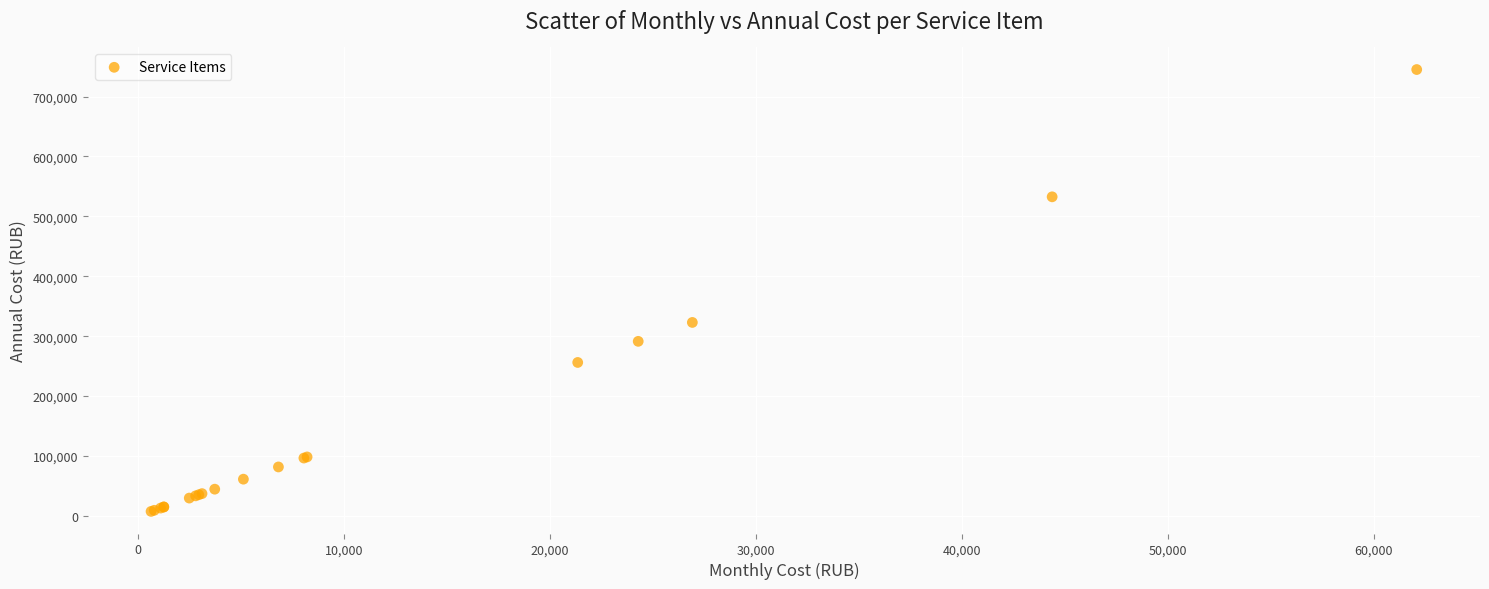

What Y value in the scatter plot is closest to 376270?

322913.4